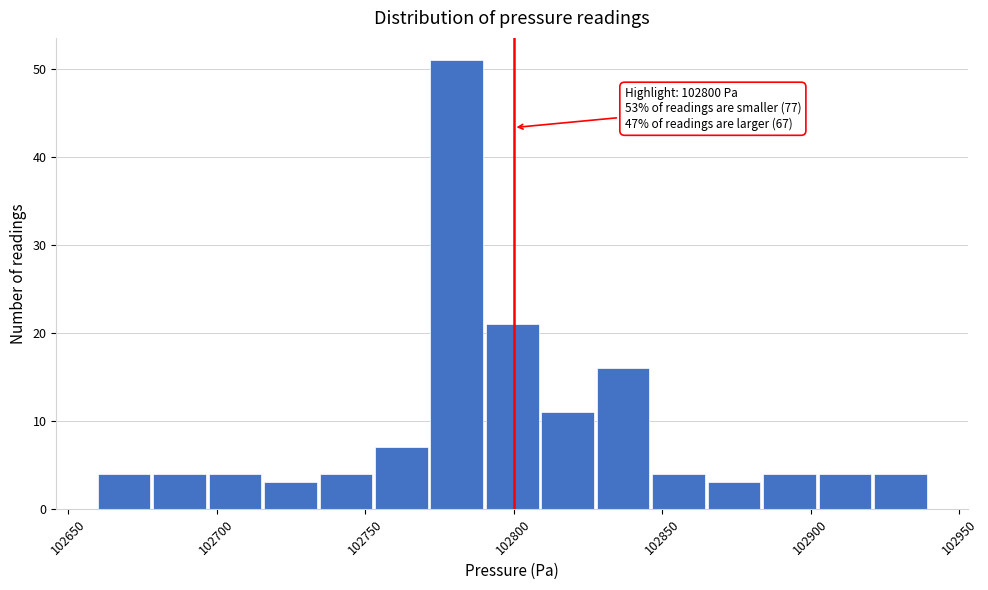

Around what value on the x-axis is the tallest bar? Give the approximate position of its centre, as read against the axis.

102780